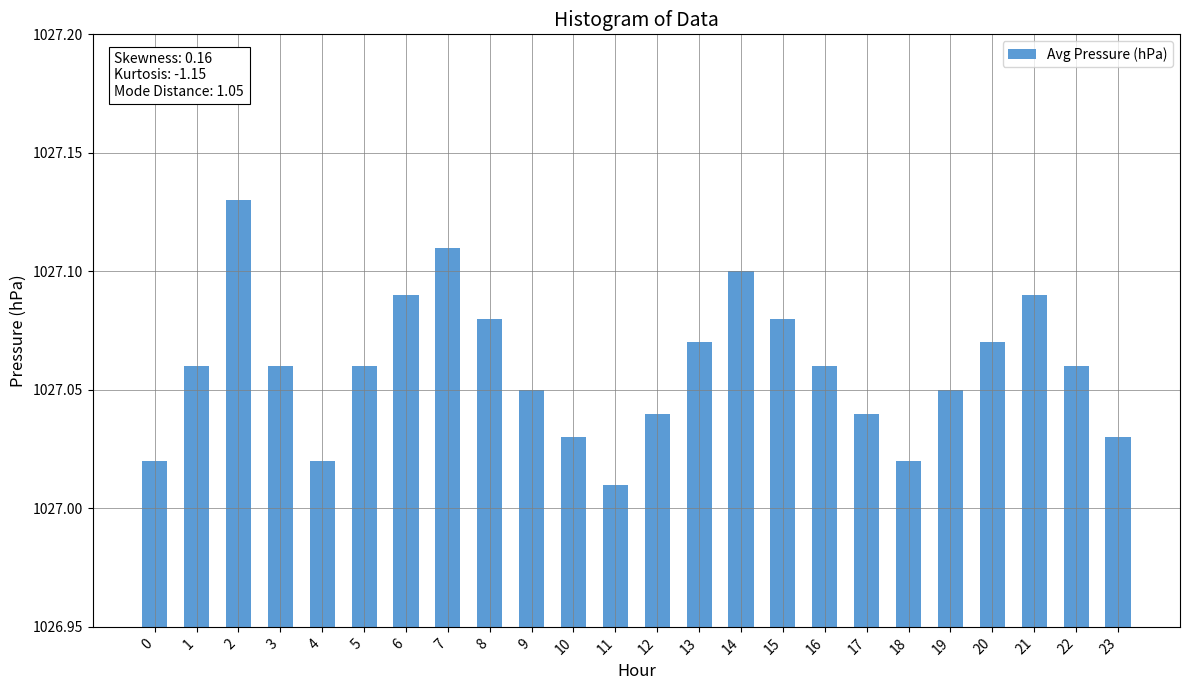

What is the ratio of the value at 22 to the value at 13?

1.0